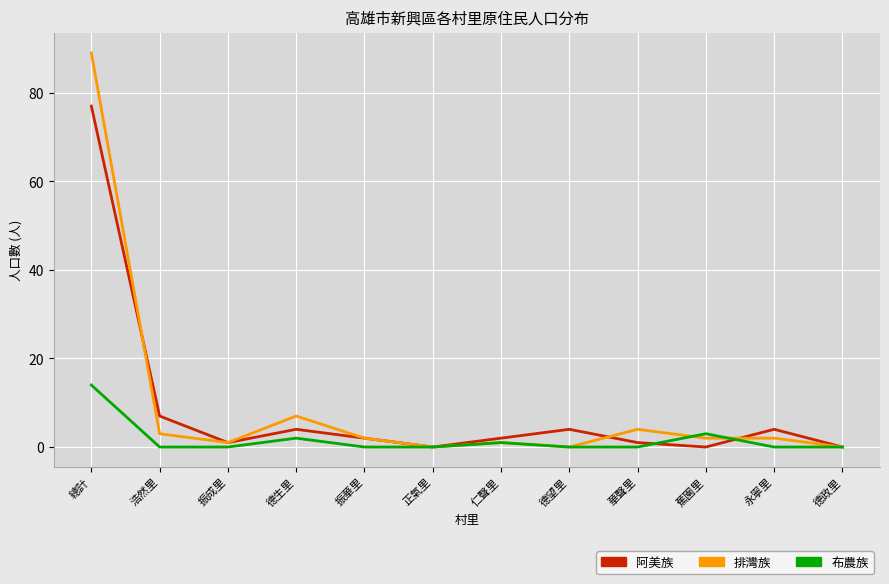

What is the greatest value displayed?

89